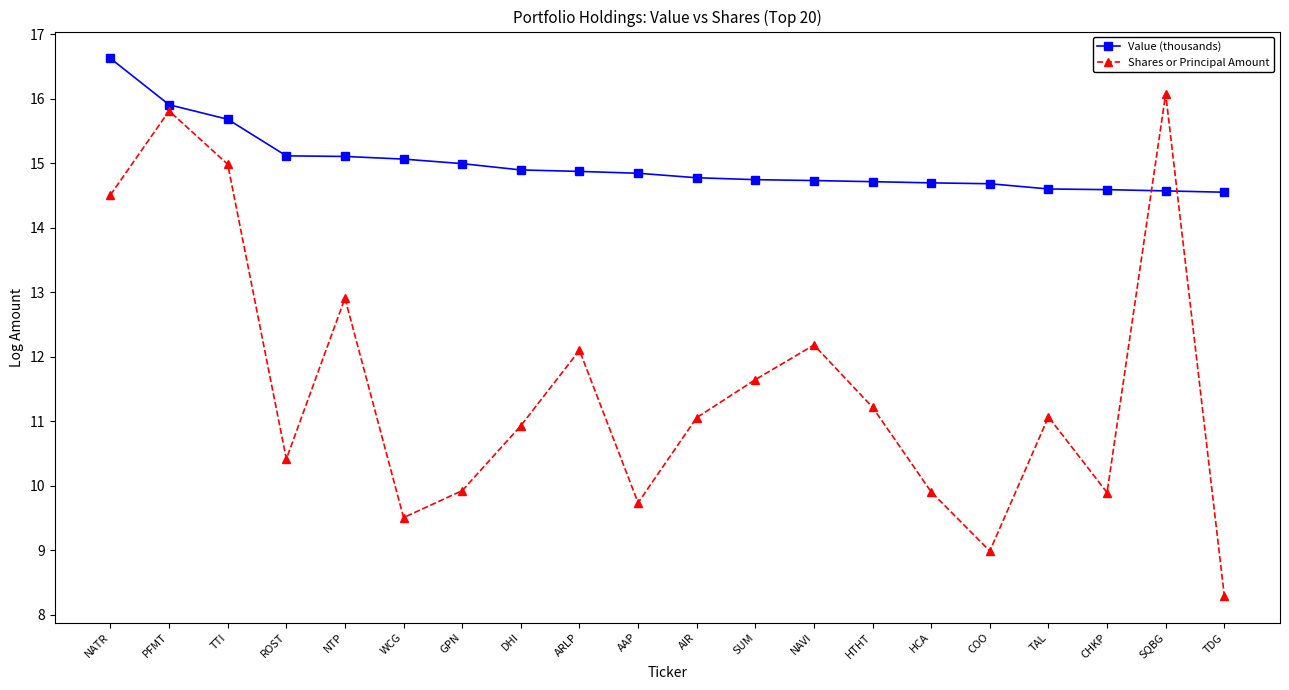

Does the chart display data point markers on the line(s)?

Yes